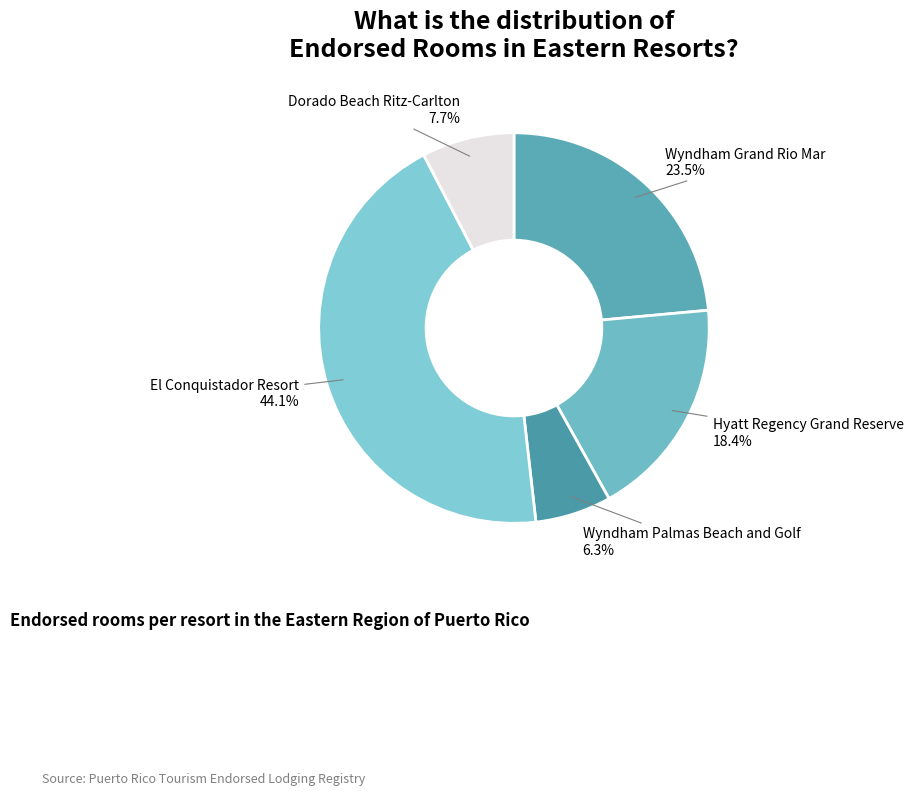

What percentage is the Hyatt Regency Grand Reserve slice, to the nearest percent?

18%